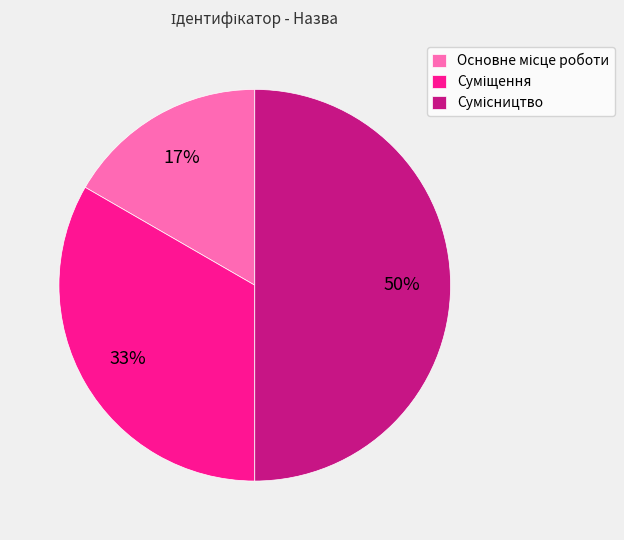

How many segments does this pie chart have?

3